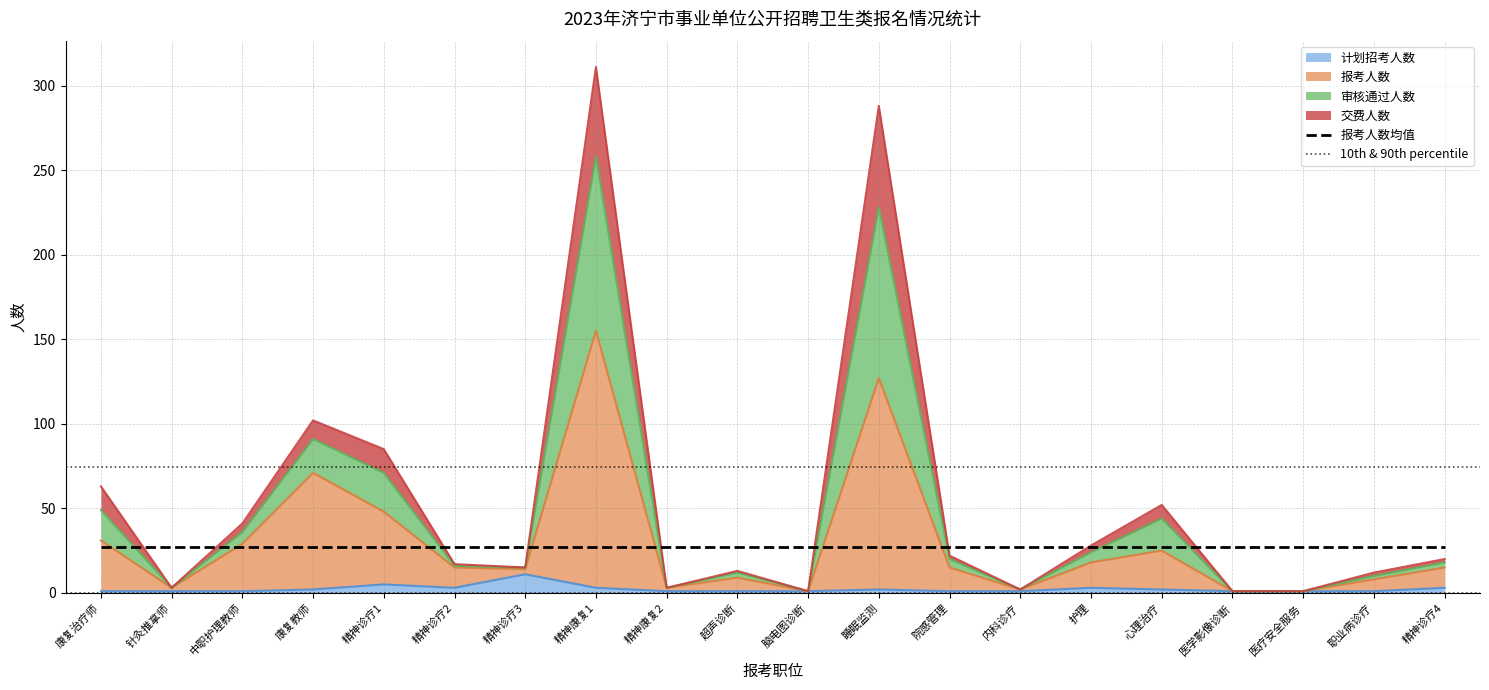

At which category does the chart reach its minimum across all series?

康复治疗师